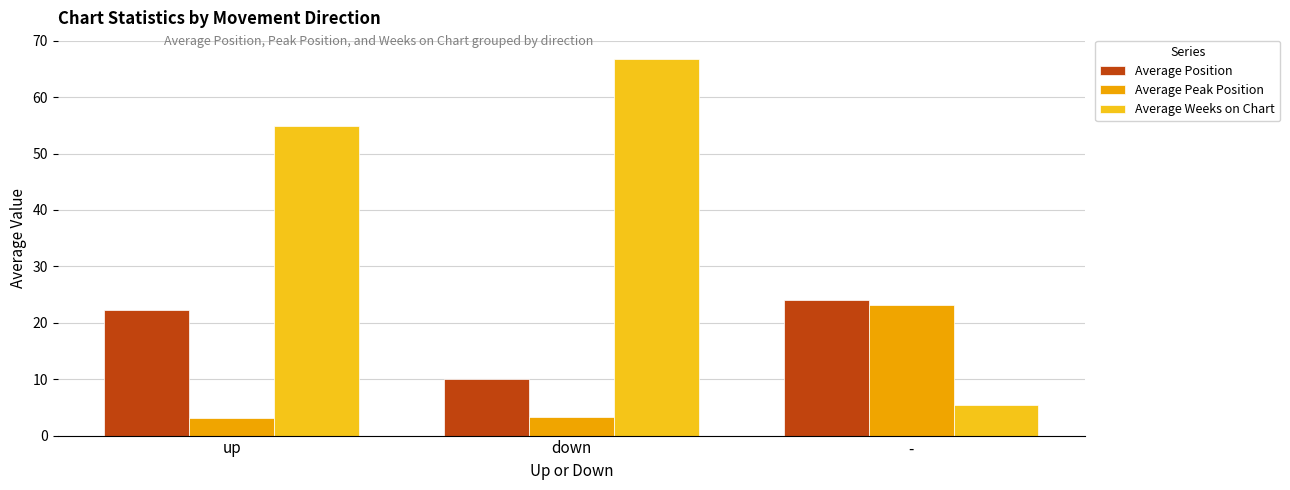

Rank the series by their average value, from lowest to highest.

Average Peak Position, Average Position, Average Weeks on Chart